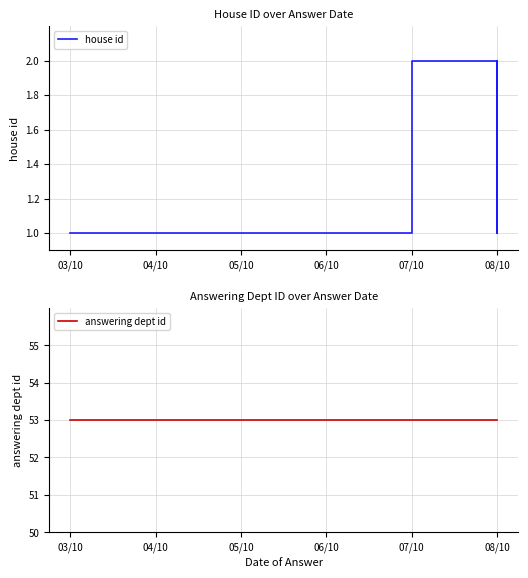

Which series has the largest total across all categories?

answering dept id